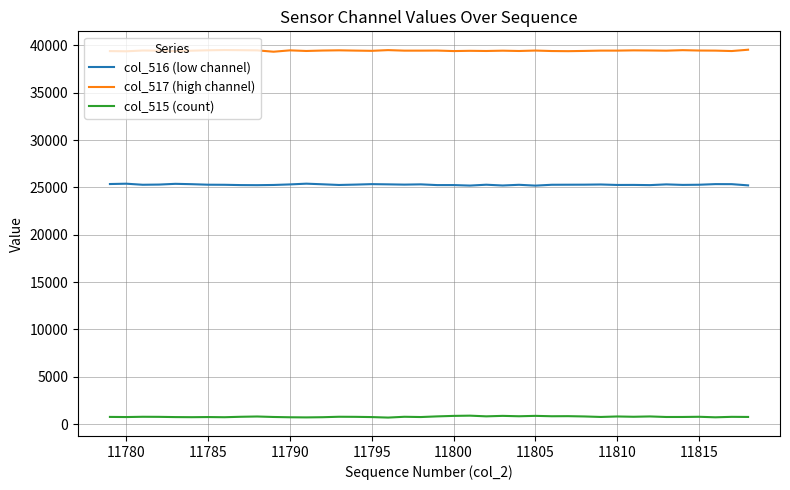

Which series has the largest total across all categories?

col_517 (high channel)